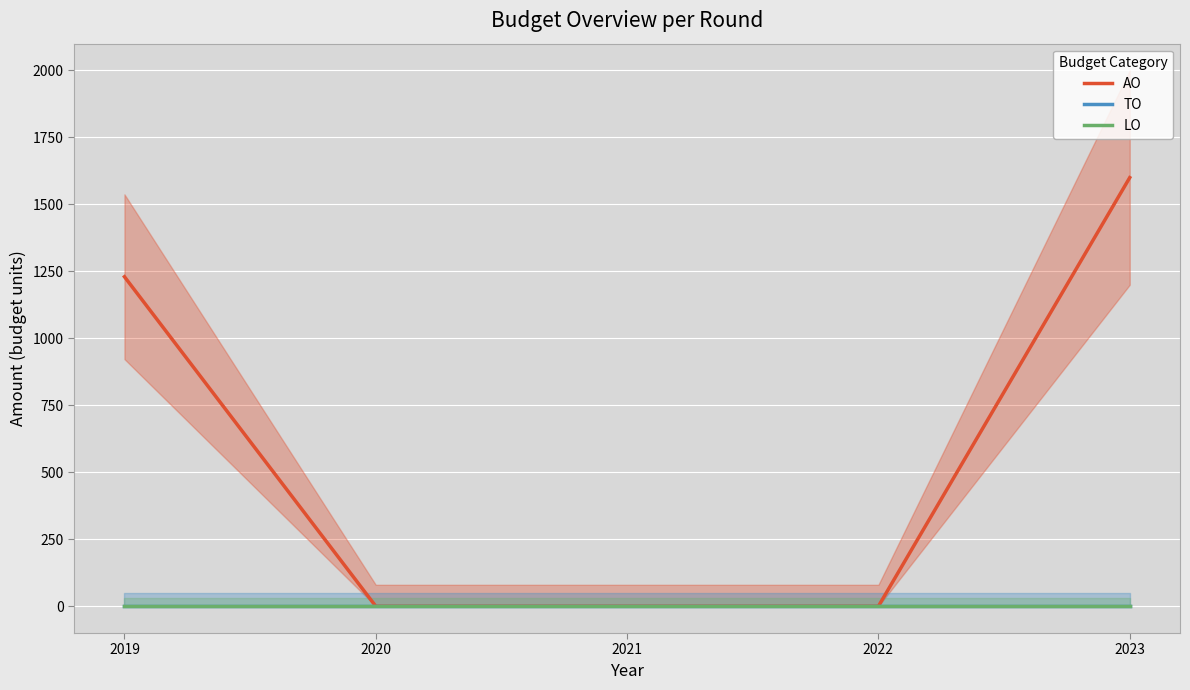

Reading left to right, list all the values displayed in this chart.

AO: 2019=1230	2020=0	2021=0	2022=0	2023=1600
TO: 2019=0	2020=0	2021=0	2022=0	2023=0
LO: 2019=0	2020=0	2021=0	2022=0	2023=0